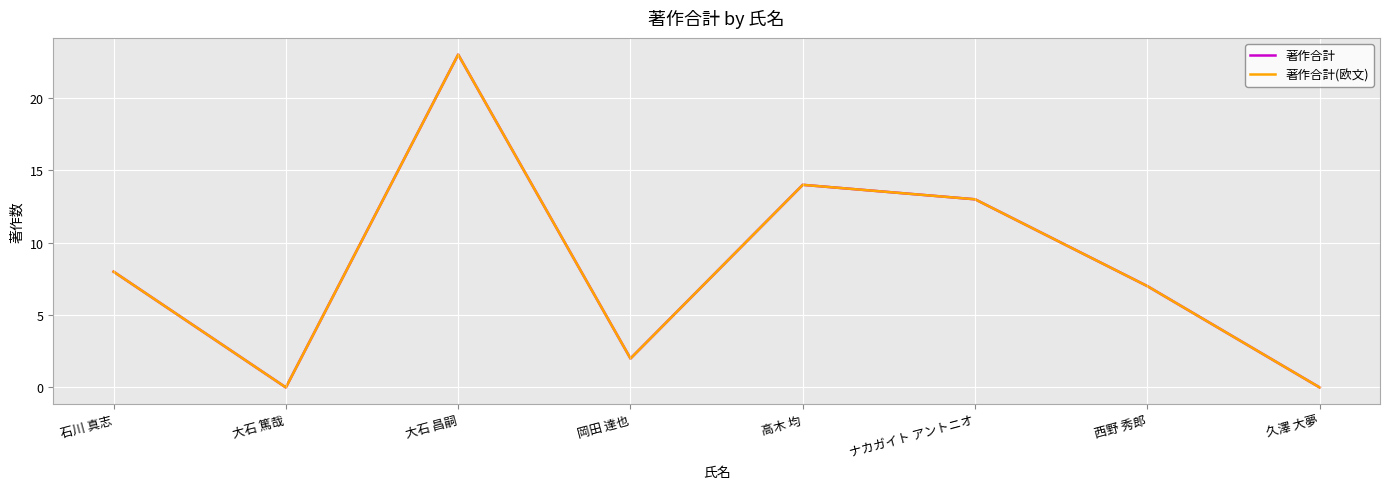

What is the difference between the maximum and minimum values in the 著作合計(欧文) series?

23